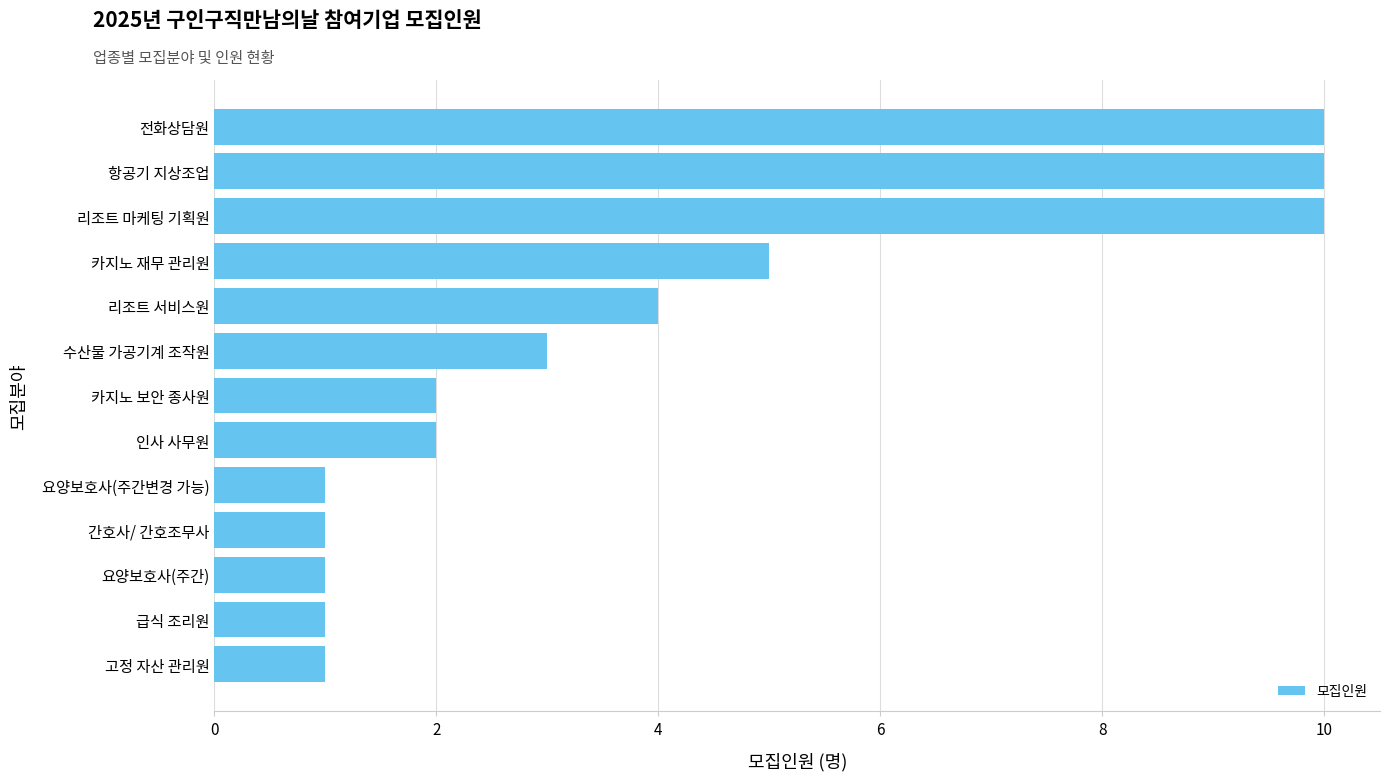

Reading top to bottom, extract all data points from this chart.

10	10	10	5	4	3	2	2	1	1	1	1	1